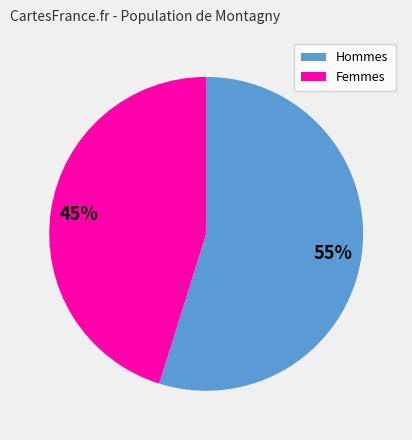

Which has a higher value, Femmes or Hommes?

Hommes